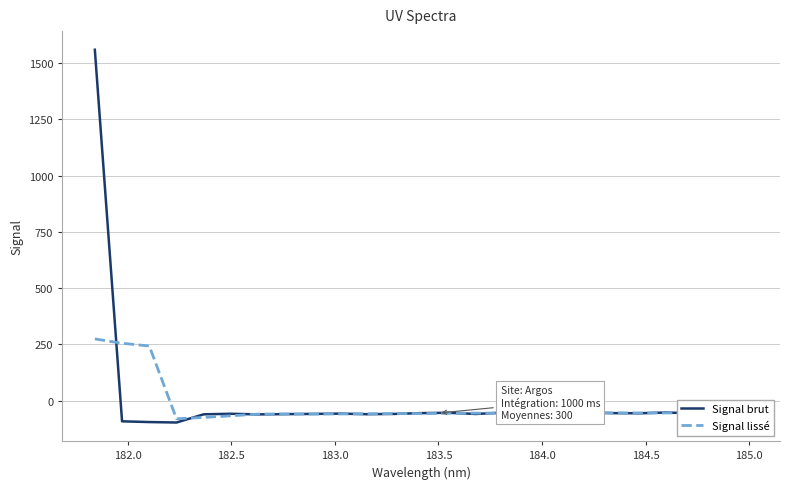

What is the greatest value displayed?

1558.8